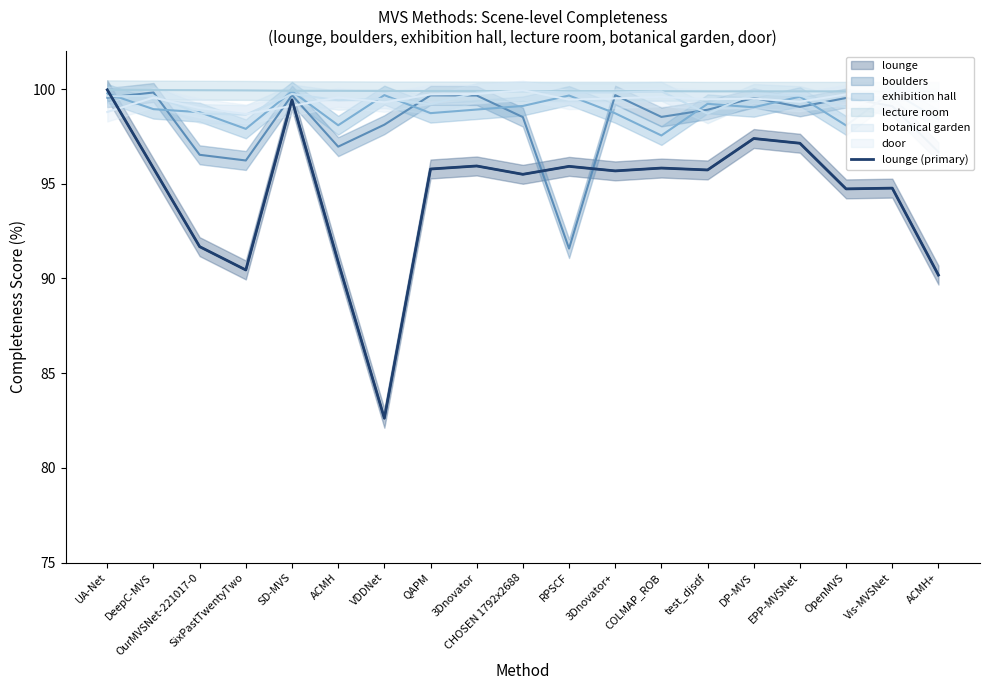

Where is the first local maximum?

SD-MVS